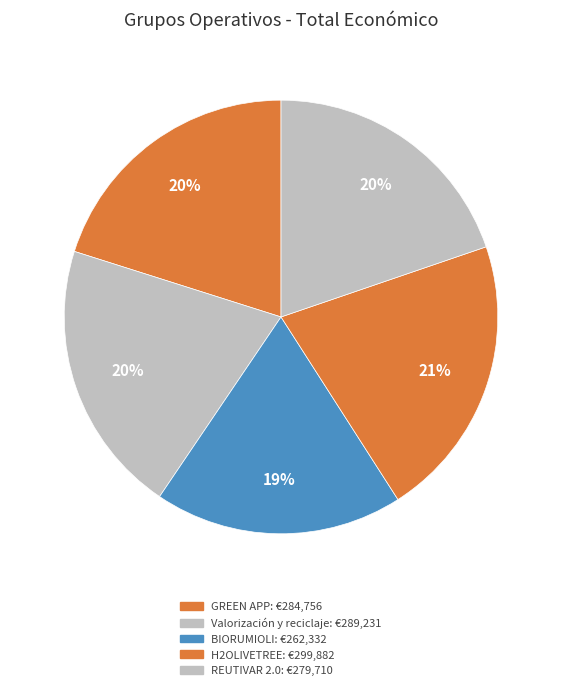

How many segments does this pie chart have?

5